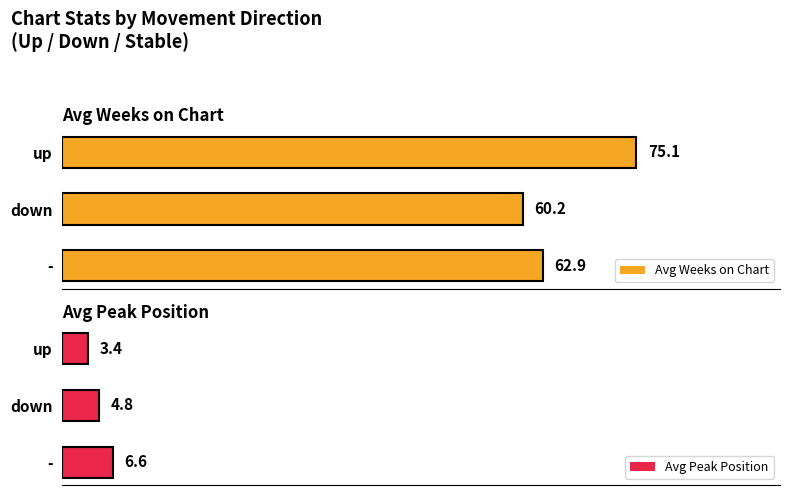

What is the highest value of the Avg Weeks on Chart series?

75.1